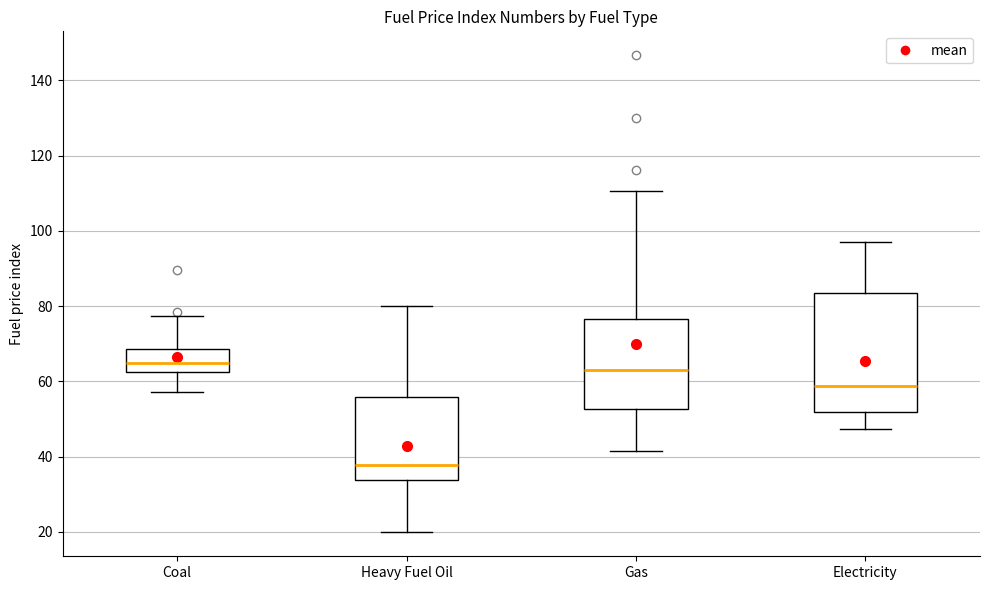

Where does the median line of the box for Coal sit on the y-axis? The values are not printed on the chart, so give them approximately, as read against the axis.

64